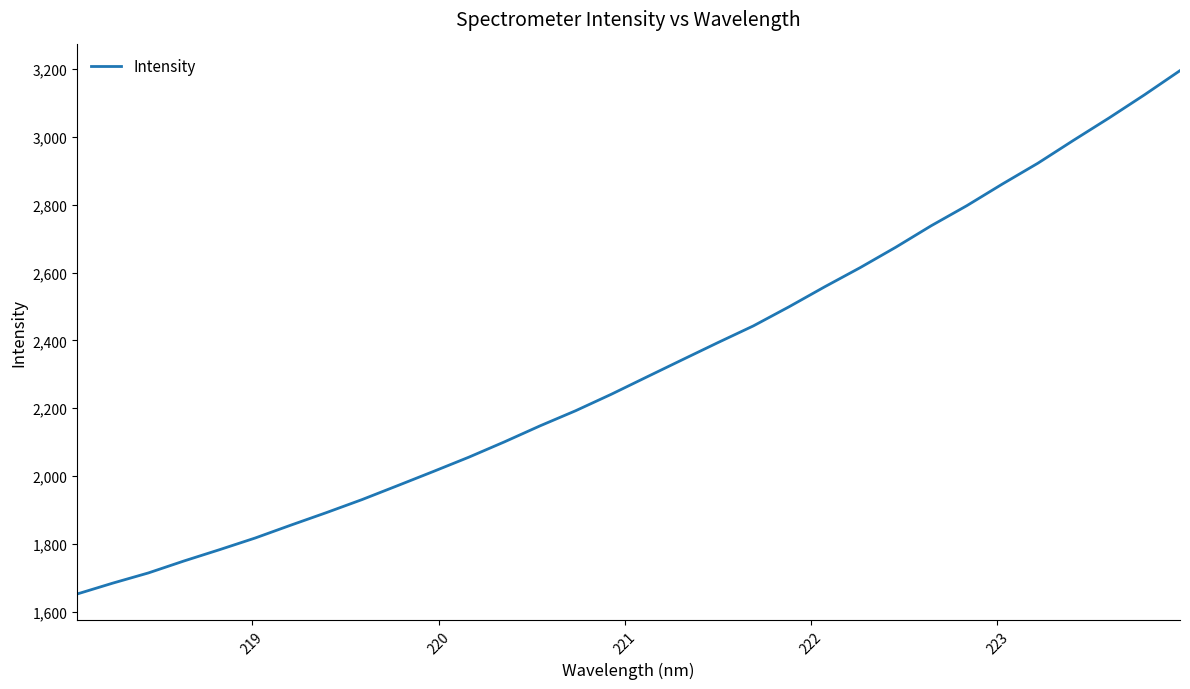

What is the sum of all values?

74301.0